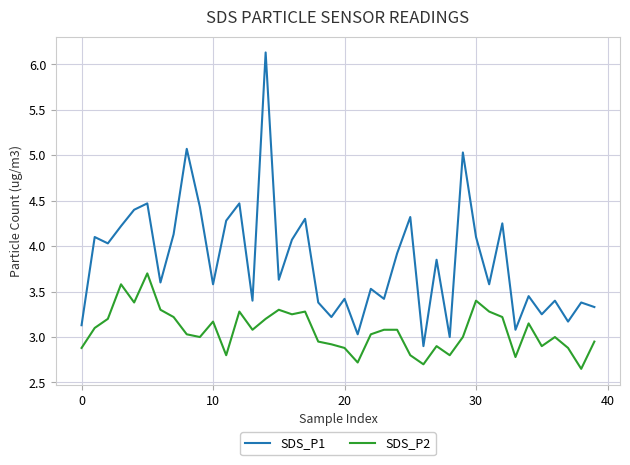

What is the difference between the maximum and second lowest values in the SDS_P2 series?

1.0